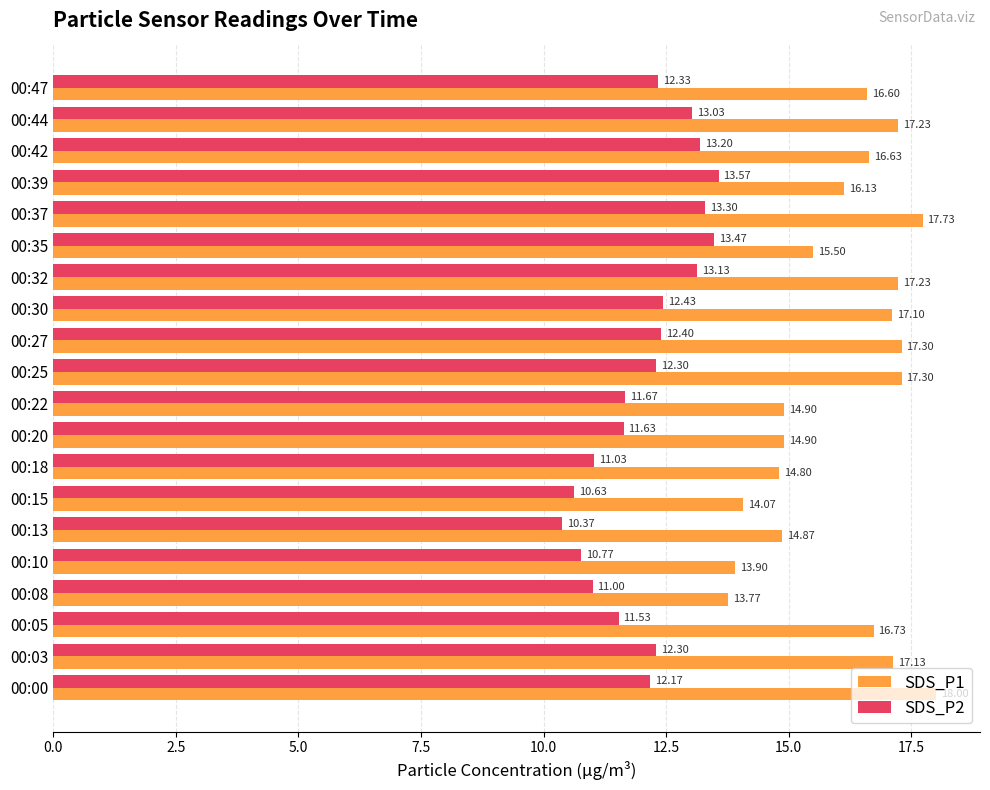

At how many categories does at least one series exceed 14?

18